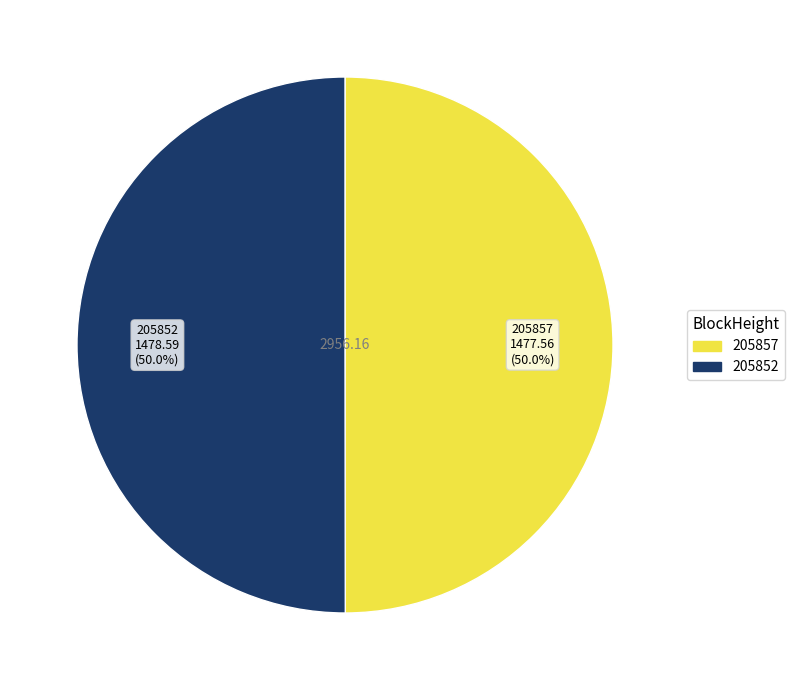

To the nearest percent, what is the combined percentage of 205857 and 205852?

100%